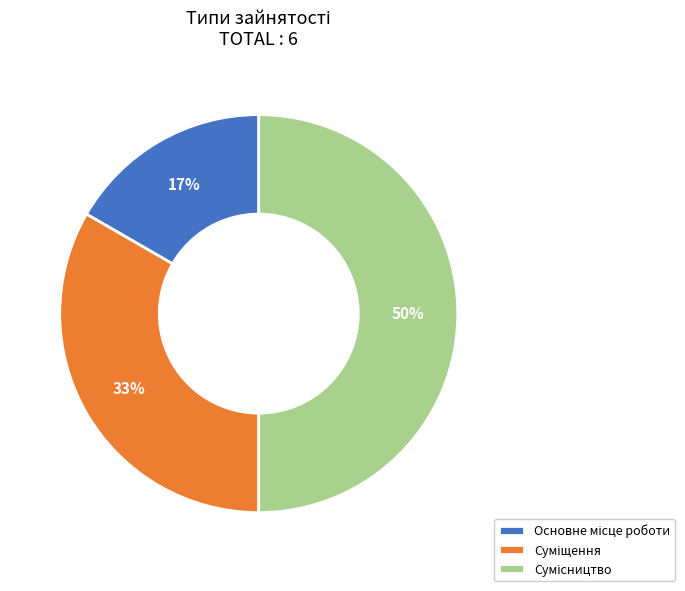

To the nearest percent, what is the difference between the largest and smallest slice percentages?

33%